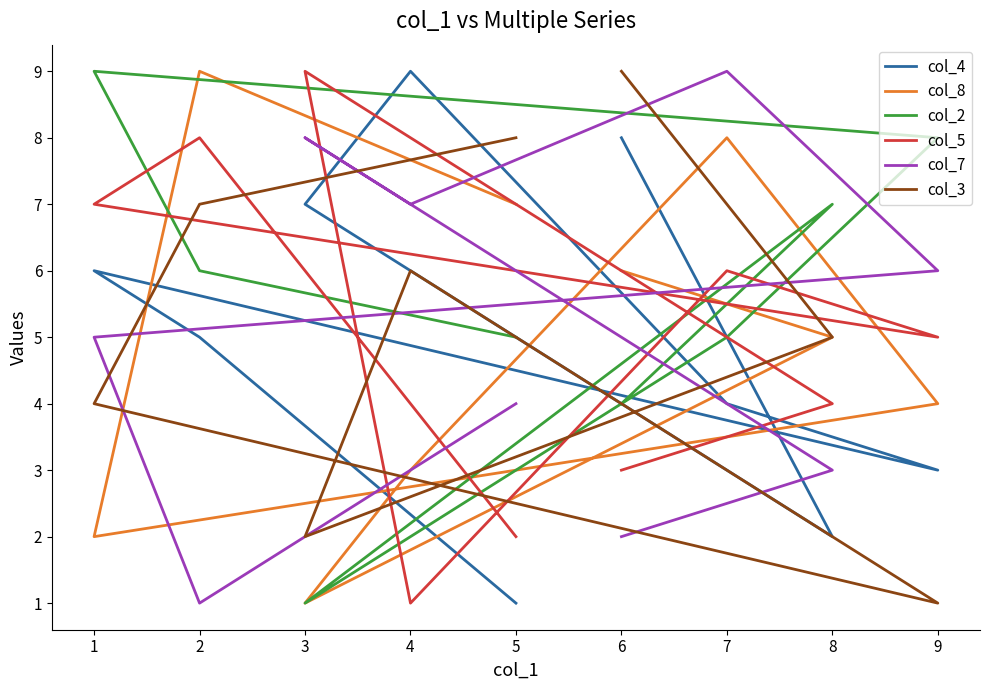

Which series has the widest spread of values?

col_4